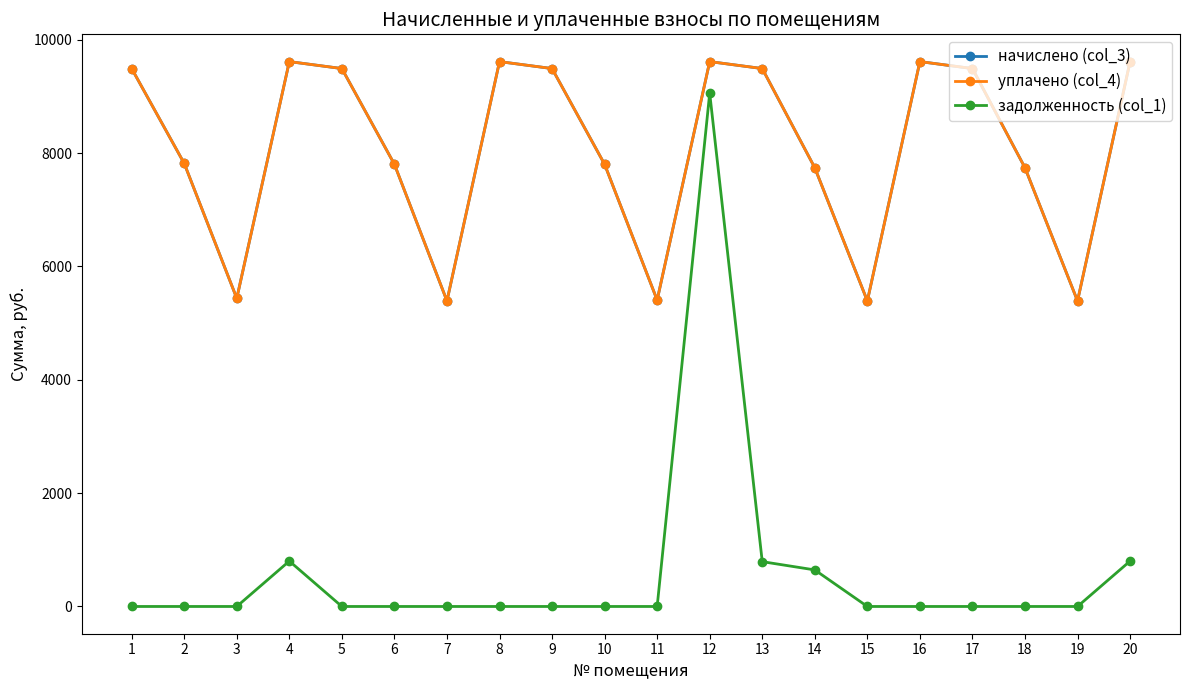

What is the approximate value of начислено (col_3) at 4?

9615.4